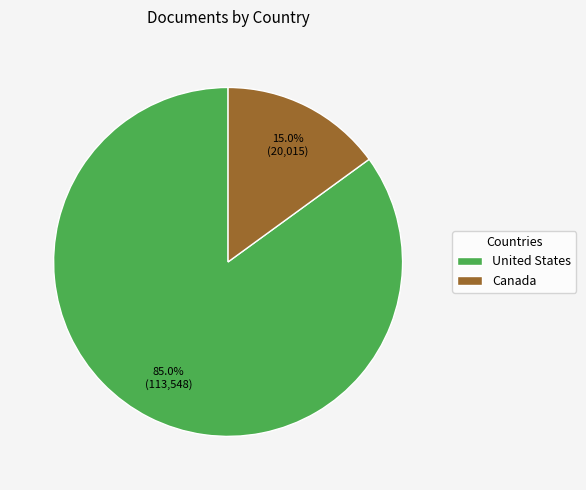

To the nearest percent, what is the combined percentage of United States and Canada?

100%